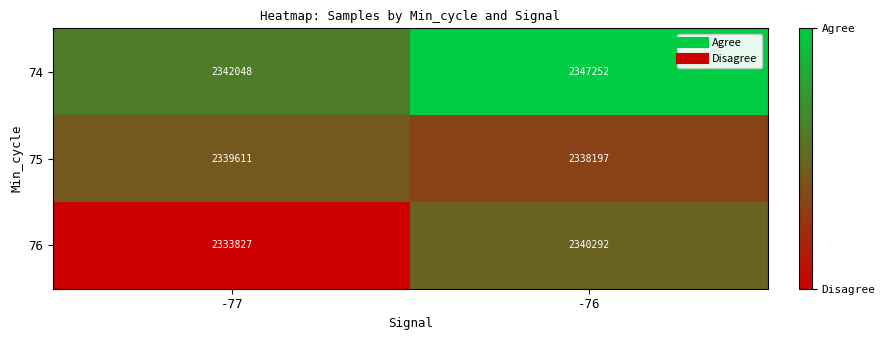

The 75 series shows 1552821 at -76. True or false?

False